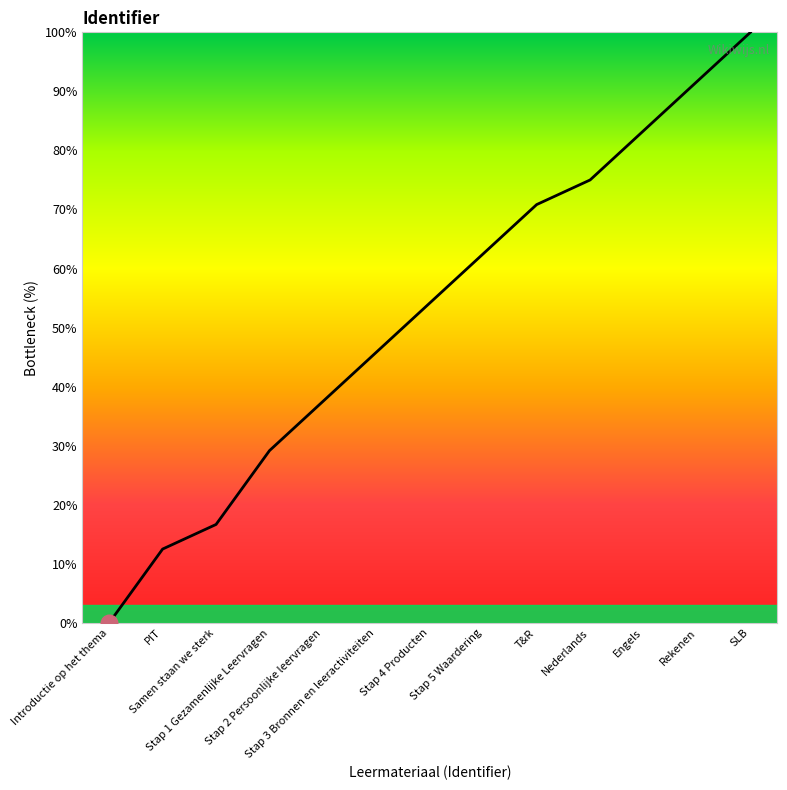

Reading left to right, what are all the values shown in this chart?

0.0	12.5	16.7	29.2	37.5	45.8	54.2	62.5	70.8	75.0	83.3	91.7	100.0